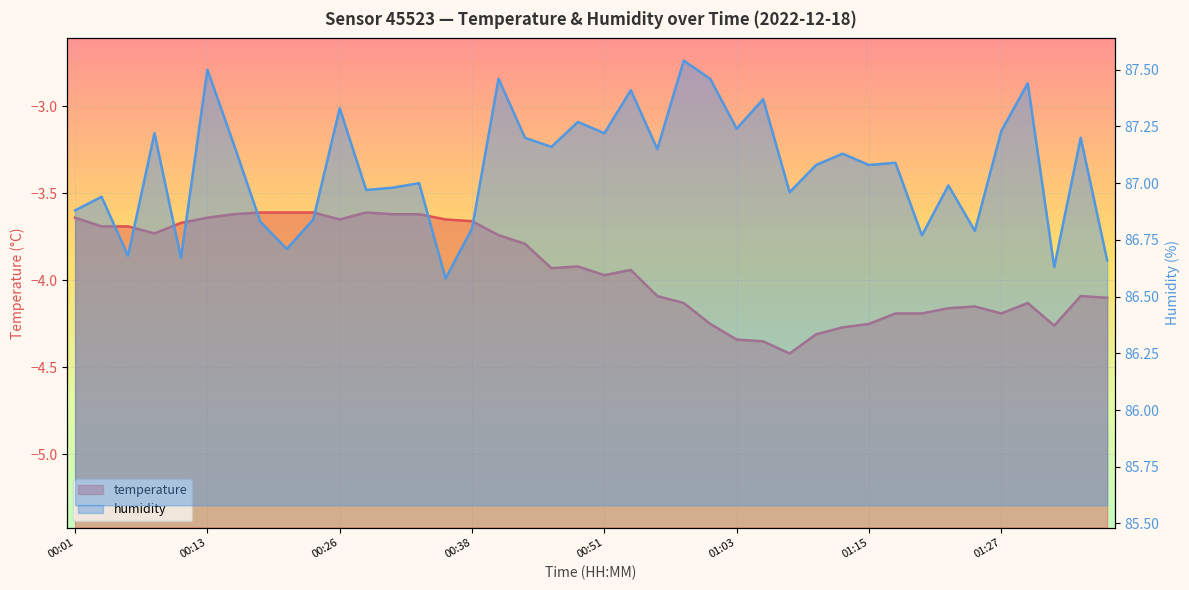

How many lines are shown in the chart?

2